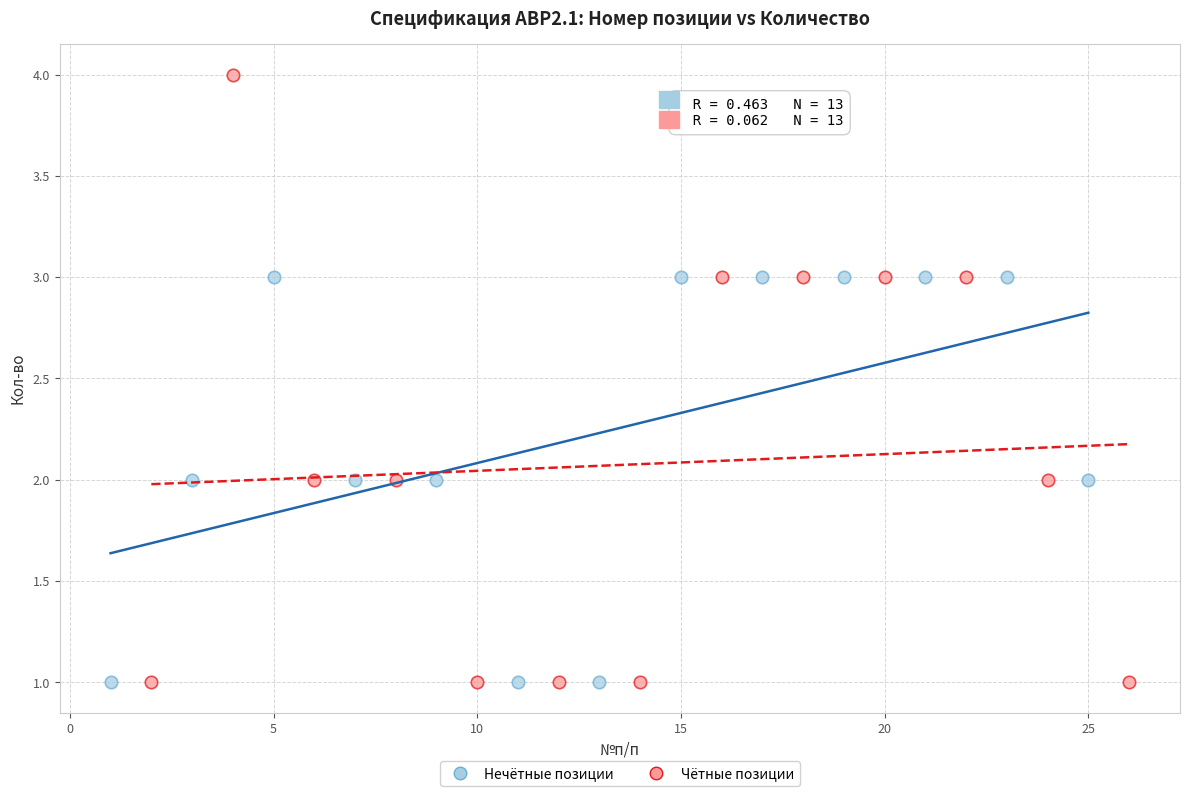

Which series has the widest spread of Y values?

Чётные позиции